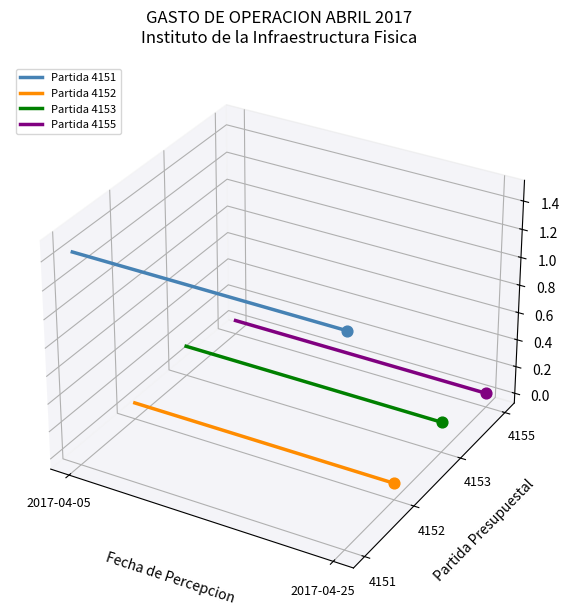

Which series has the largest total across all categories?

Partida 4151